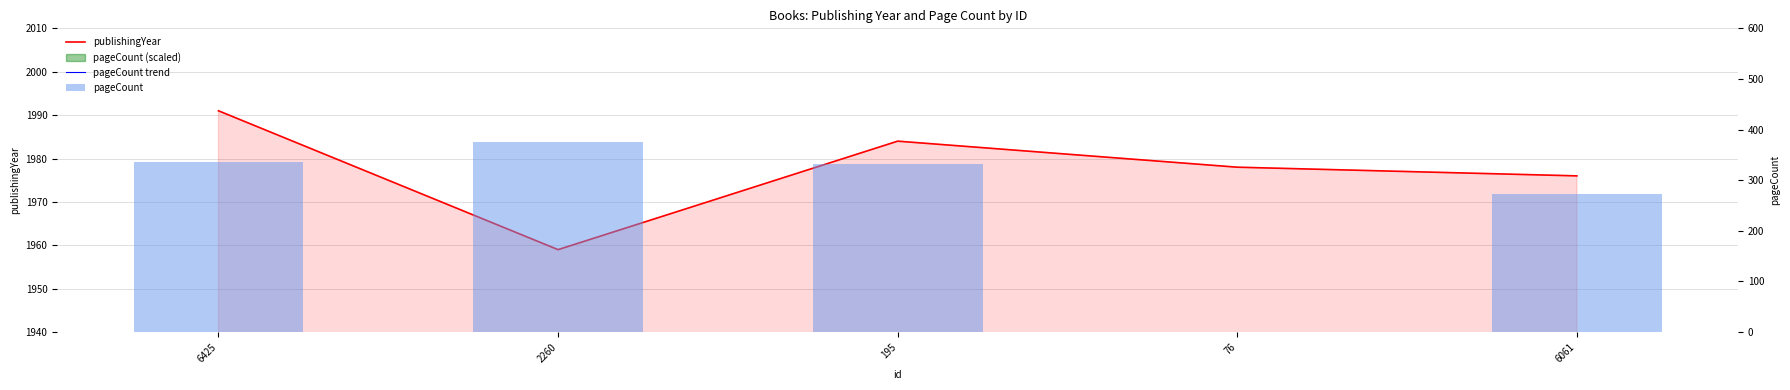

True or false: pageCount trend has a value of -1.1 at 76.

False